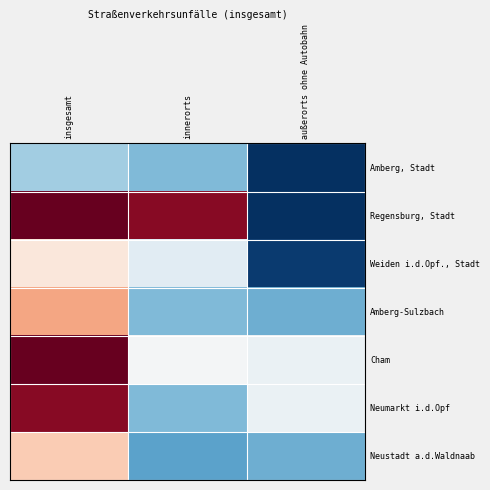

What is the minimum value shown in the chart?

2